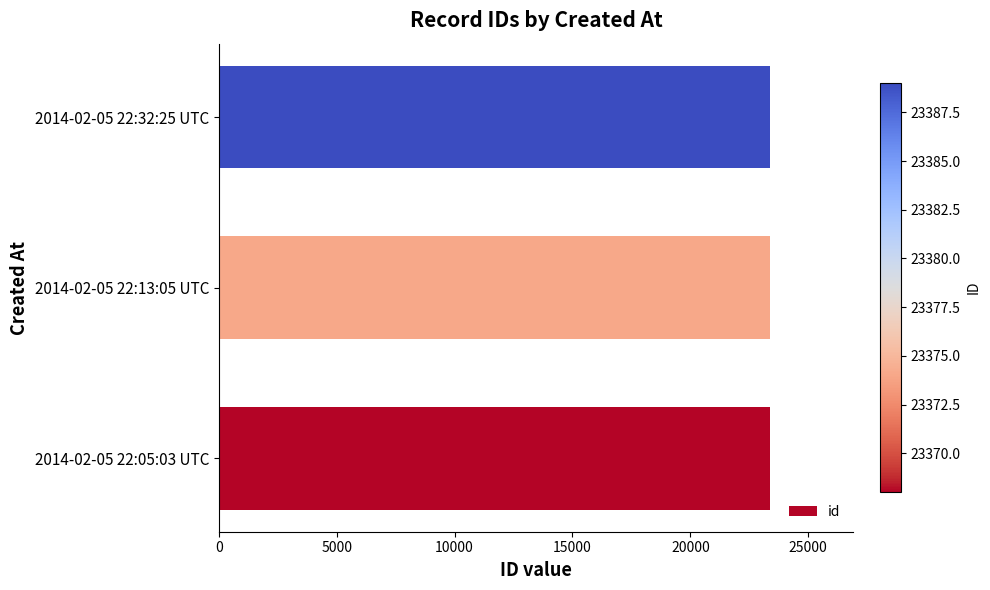

How many data points are less than 23374?

1